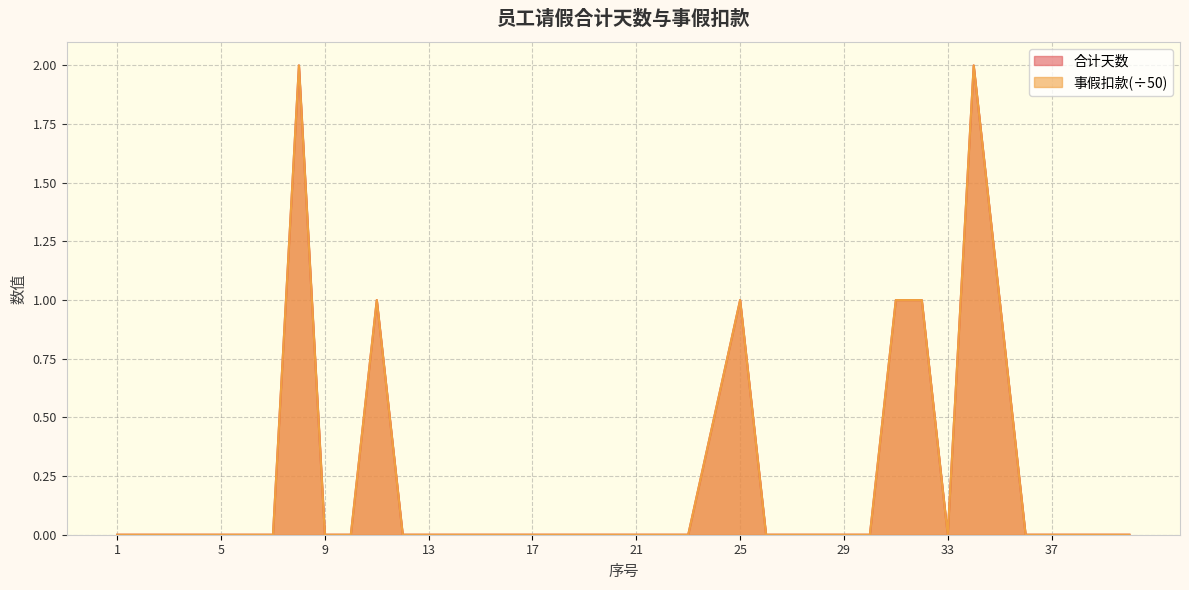

At which label is 事假扣款 closest to 1?

11